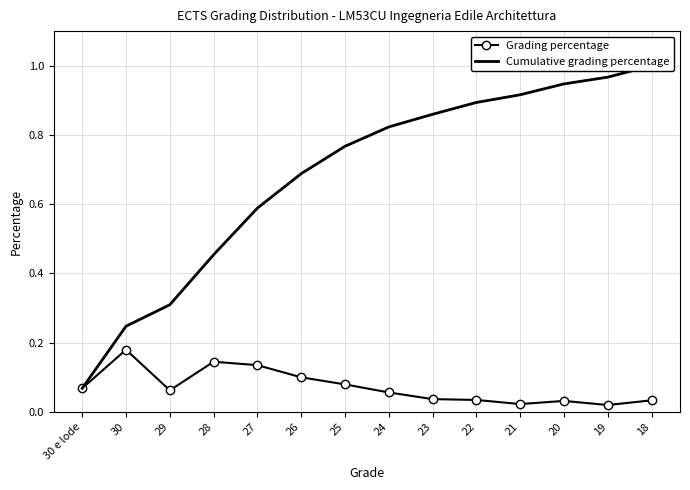

Reading right to left, what are all the values shown in this chart?

Grading percentage: 18=0.0	19=0.0	20=0.0	21=0.0	22=0.0	23=0.0	24=0.1	25=0.1	26=0.1	27=0.1	28=0.1	29=0.1	30=0.2	30 e lode=0.1
Cumulative grading percentage: 18=1.0	19=1.0	20=0.9	21=0.9	22=0.9	23=0.9	24=0.8	25=0.8	26=0.7	27=0.6	28=0.5	29=0.3	30=0.2	30 e lode=0.1